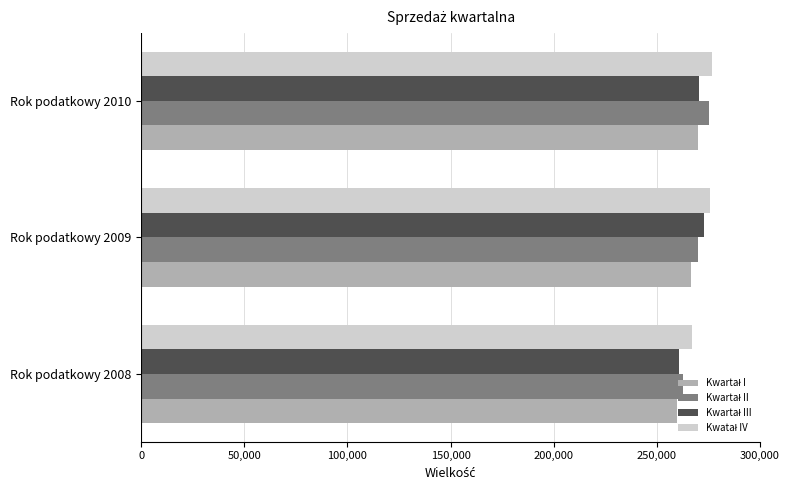

What is the spread (max minus min) of values at Rok podatkowy 2008?

7283